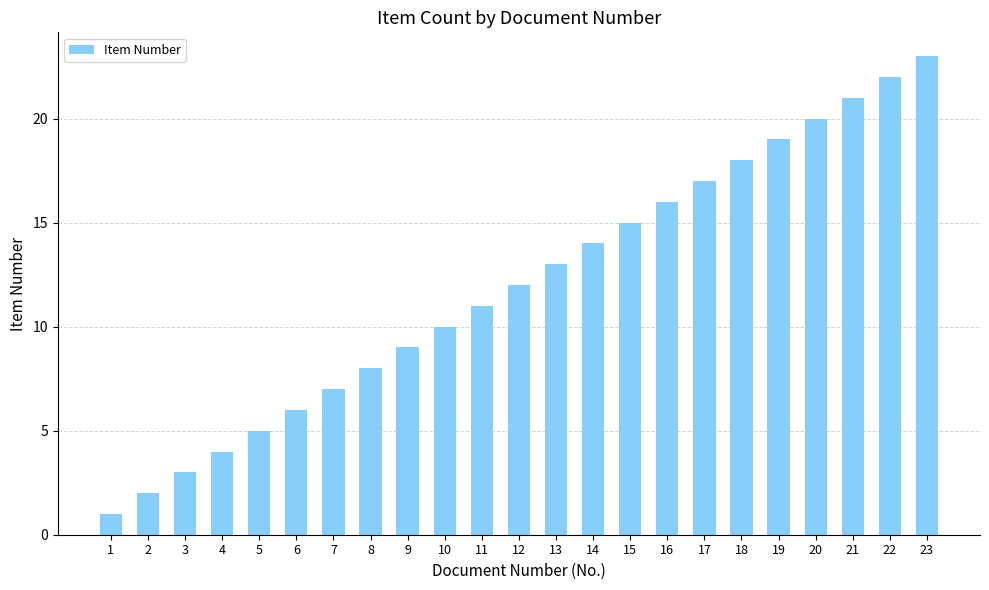

Count the number of data series in this chart.

1